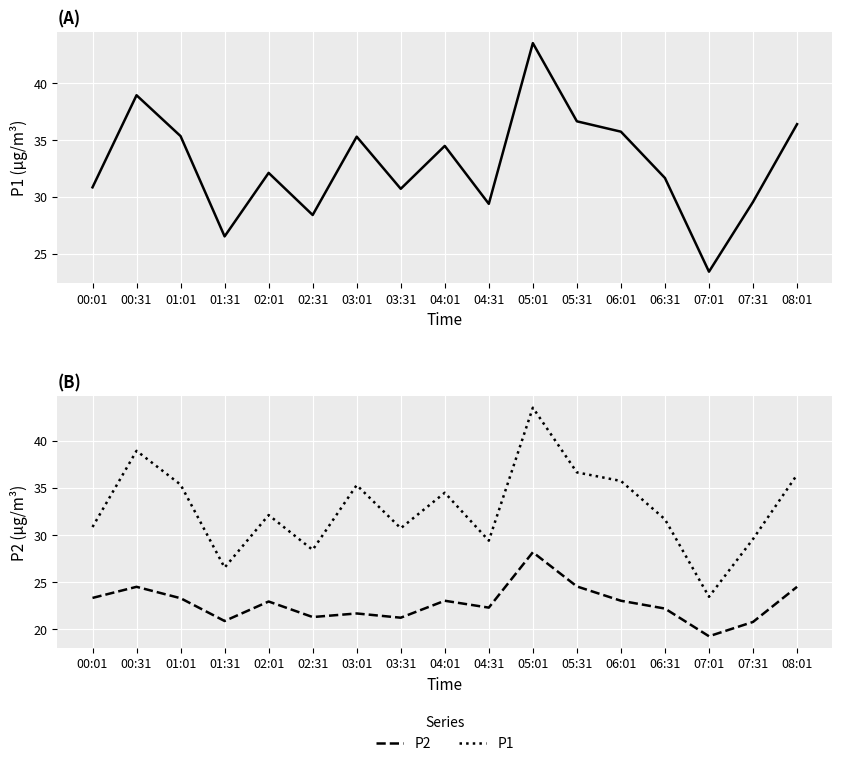

What is the difference between the second highest and second lowest values in the P2 series?

3.8